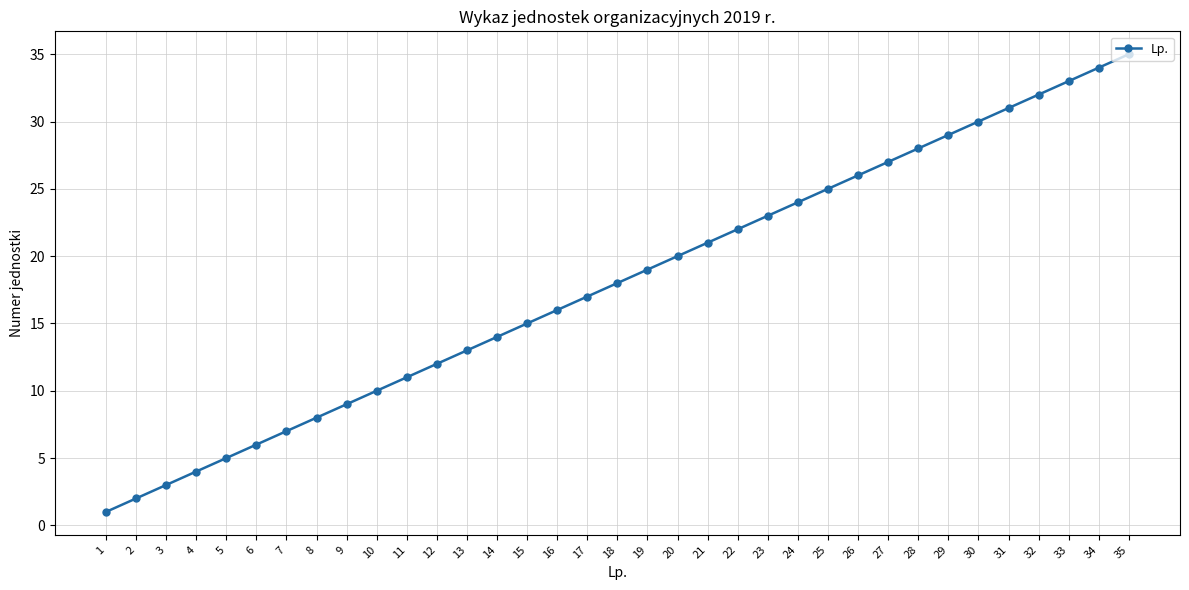

What is the average value?

18